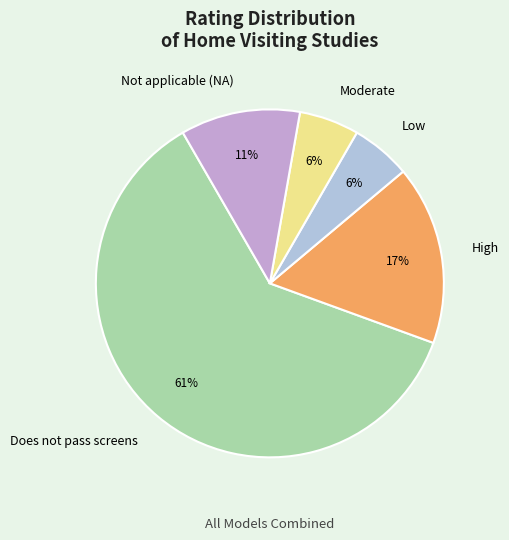

Which has a higher value, Moderate or Does not pass screens?

Does not pass screens